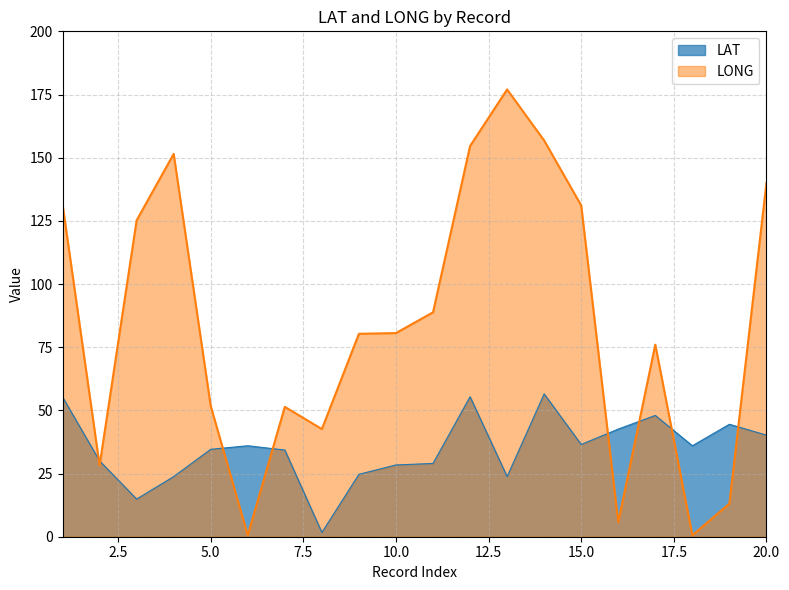

Is the value of LAT at 1 greater than the value of LONG at 12?

No